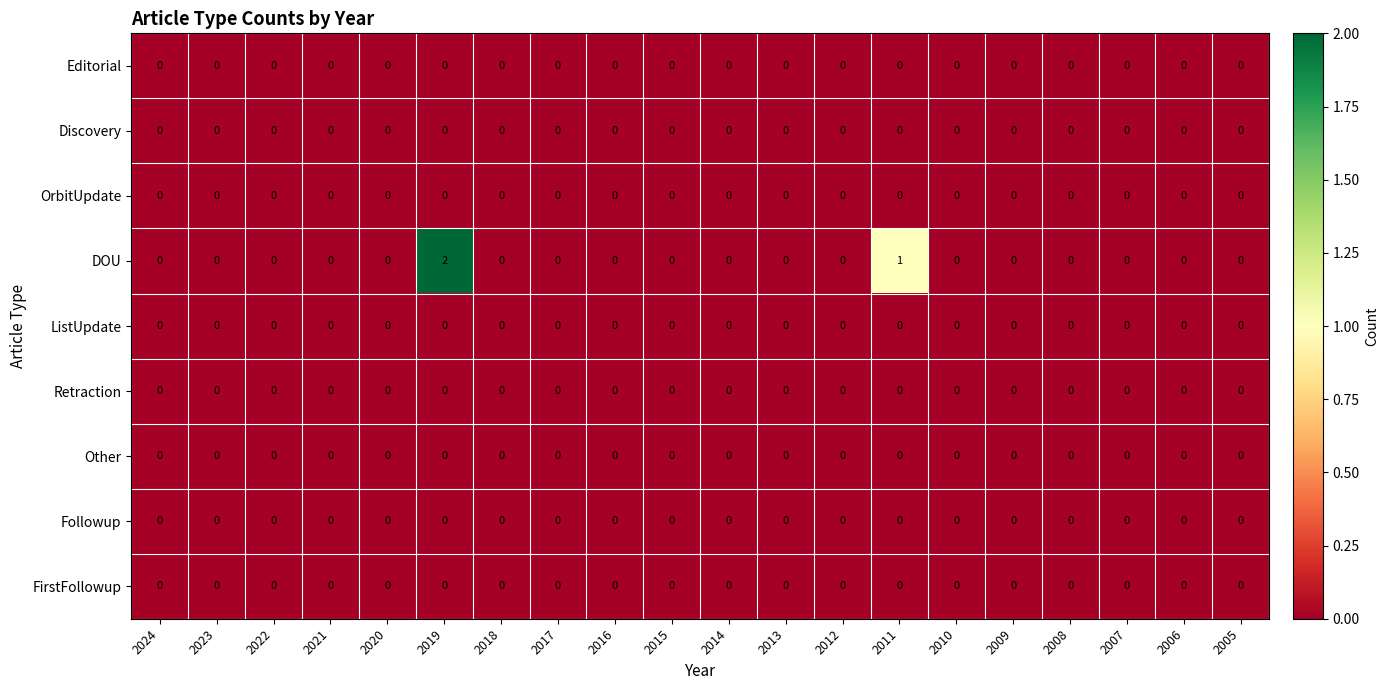

At which category does the chart reach its peak across all series?

2019